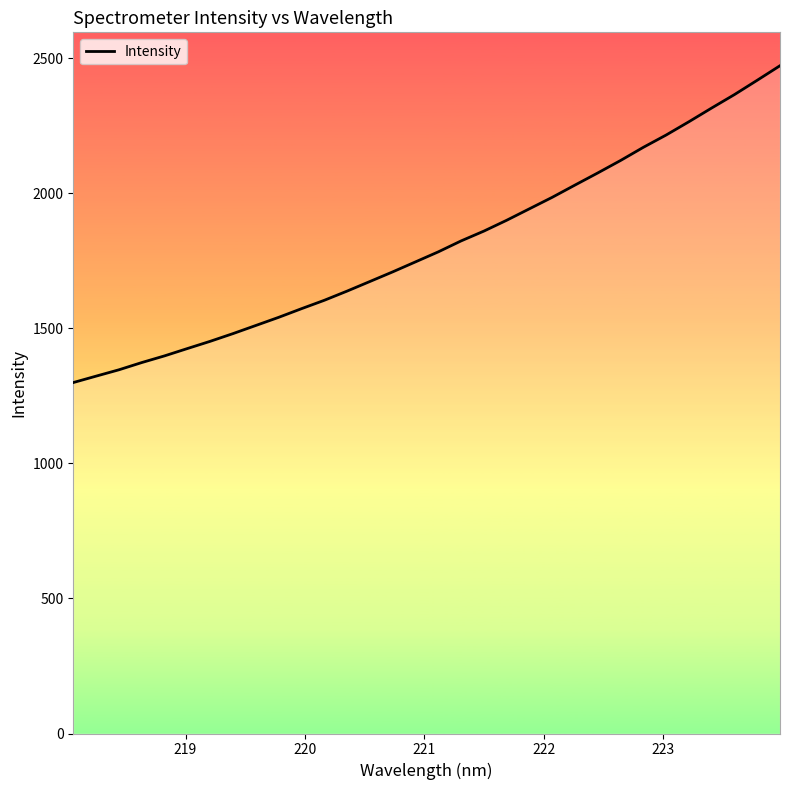

What is the greatest value displayed?

2472.8